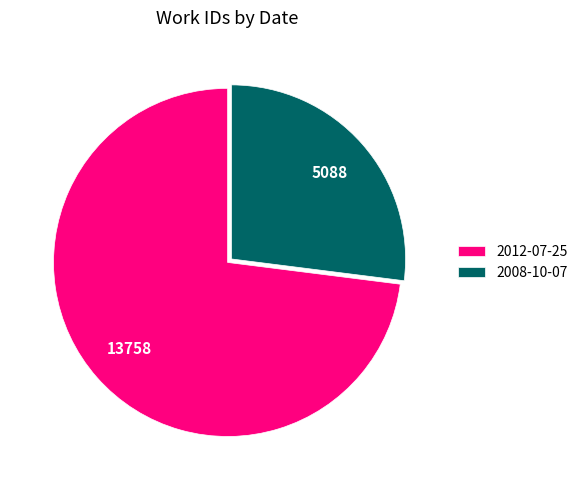

Rank the categories by value from lowest to highest.

2008-10-07, 2012-07-25